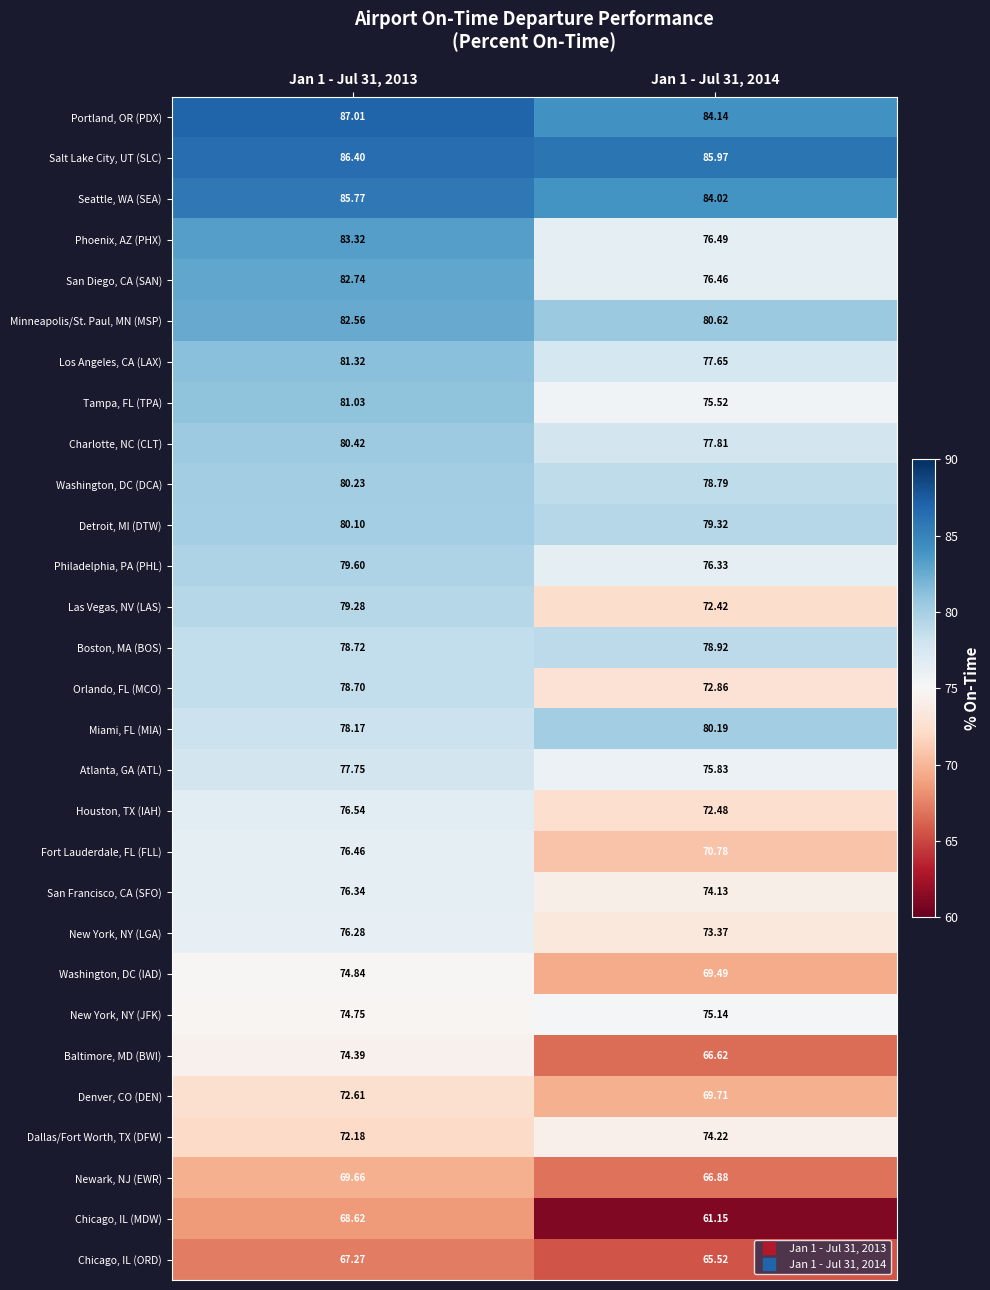

List the series in order of their peak value, lowest first.

Chicago, IL (ORD), Chicago, IL (MDW), Newark, NJ (EWR), Denver, CO (DEN), Dallas/Fort Worth, TX (DFW), Baltimore, MD (BWI), Washington, DC (IAD), New York, NY (JFK), New York, NY (LGA), San Francisco, CA (SFO), Fort Lauderdale, FL (FLL), Houston, TX (IAH), Atlanta, GA (ATL), Orlando, FL (MCO), Boston, MA (BOS), Las Vegas, NV (LAS), Philadelphia, PA (PHL), Detroit, MI (DTW), Miami, FL (MIA), Washington, DC (DCA), Charlotte, NC (CLT), Tampa, FL (TPA), Los Angeles, CA (LAX), Minneapolis/St. Paul, MN (MSP), San Diego, CA (SAN), Phoenix, AZ (PHX), Seattle, WA (SEA), Salt Lake City, UT (SLC), Portland, OR (PDX)